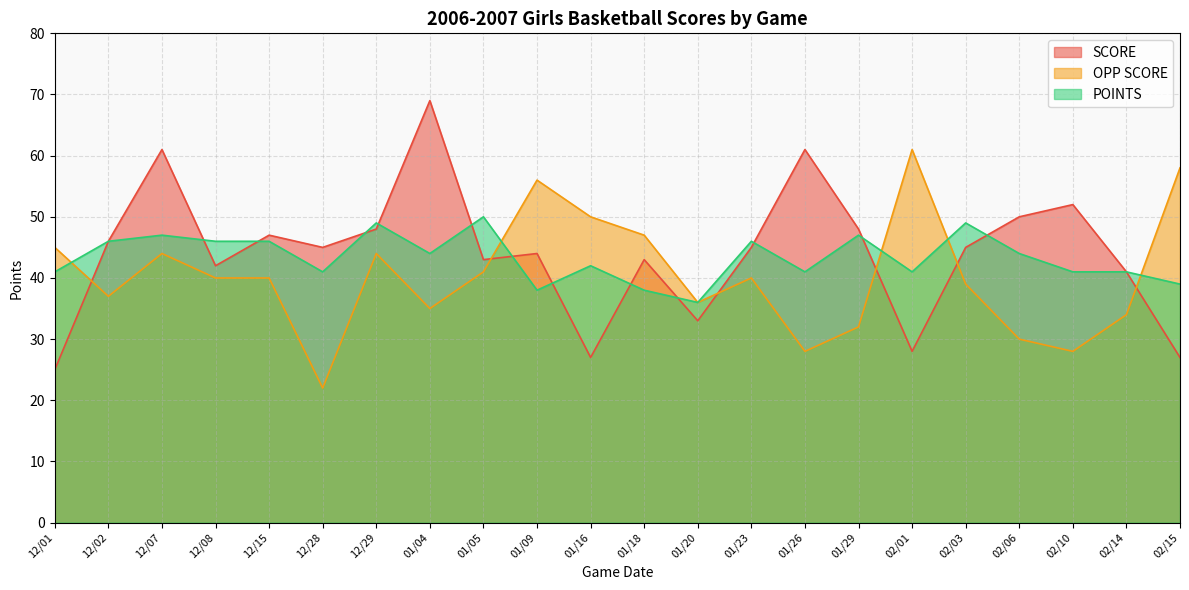

Reading left to right, what are all the values shown in this chart?

SCORE: 25	46	61	42	47	45	48	69	43	44	27	43	33	45	61	48	28	45	50	52	41	27
OPP SCORE: 45	37	44	40	40	22	44	35	41	56	50	47	36	40	28	32	61	39	30	28	34	58
POINTS: 41	46	47	46	46	41	49	44	50	38	42	38	36	46	41	47	41	49	44	41	41	39